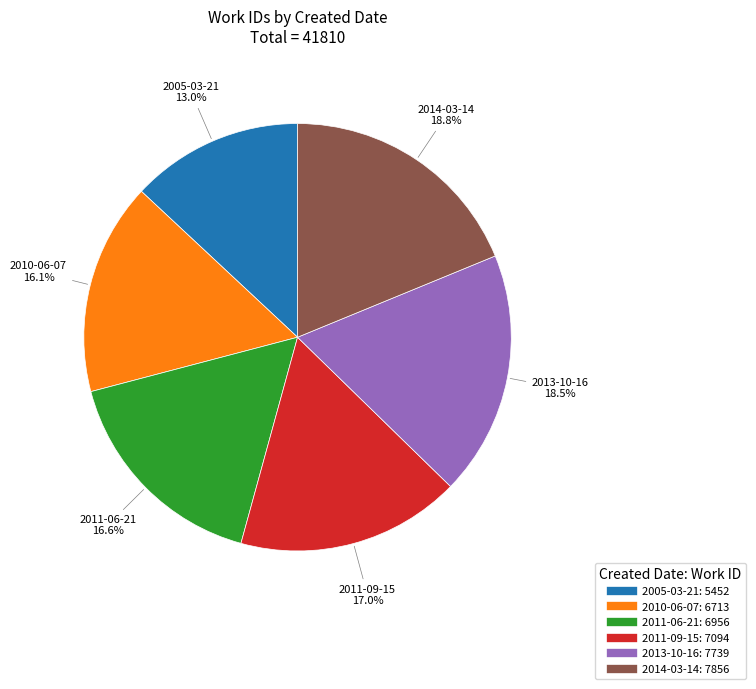

To the nearest percent, what portion does 2011-06-21 represent?

17%